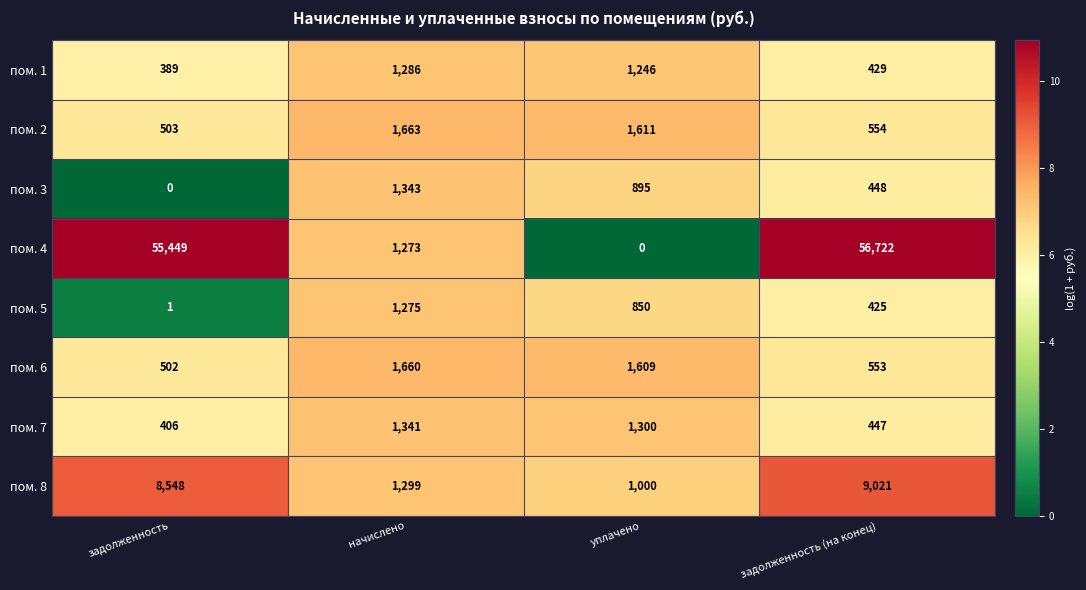

The value of пом. 5 at уплачено is 1211. True or false?

False